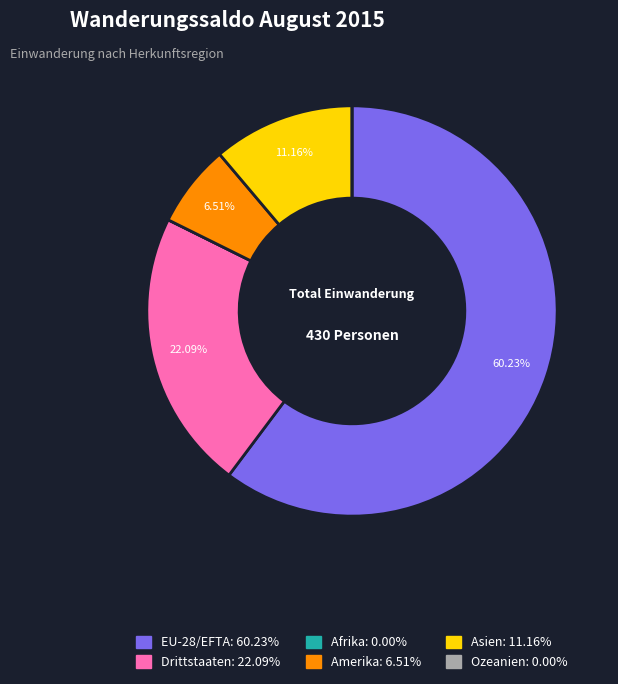

Does any single category account for the majority?

Yes